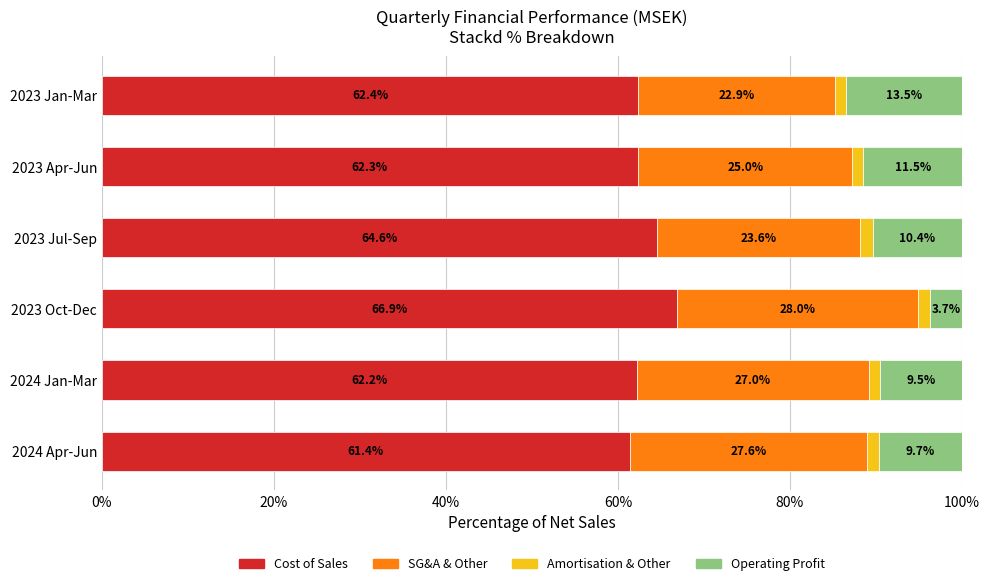

What is the minimum value for Cost of Sales?

61.4